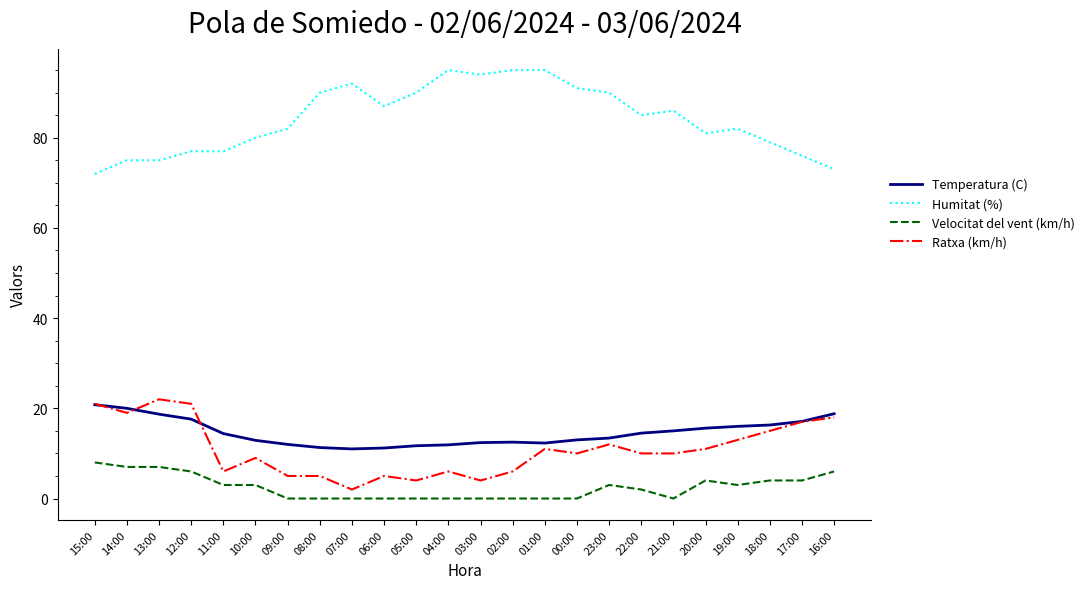

At which category does Ratxa (km/h) reach its first local peak?

13:00